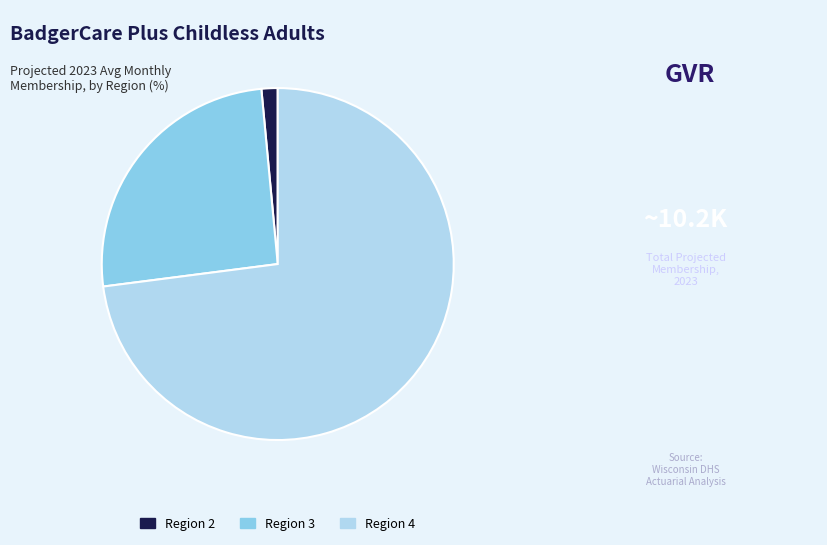

Which slice is the largest?

Region 4